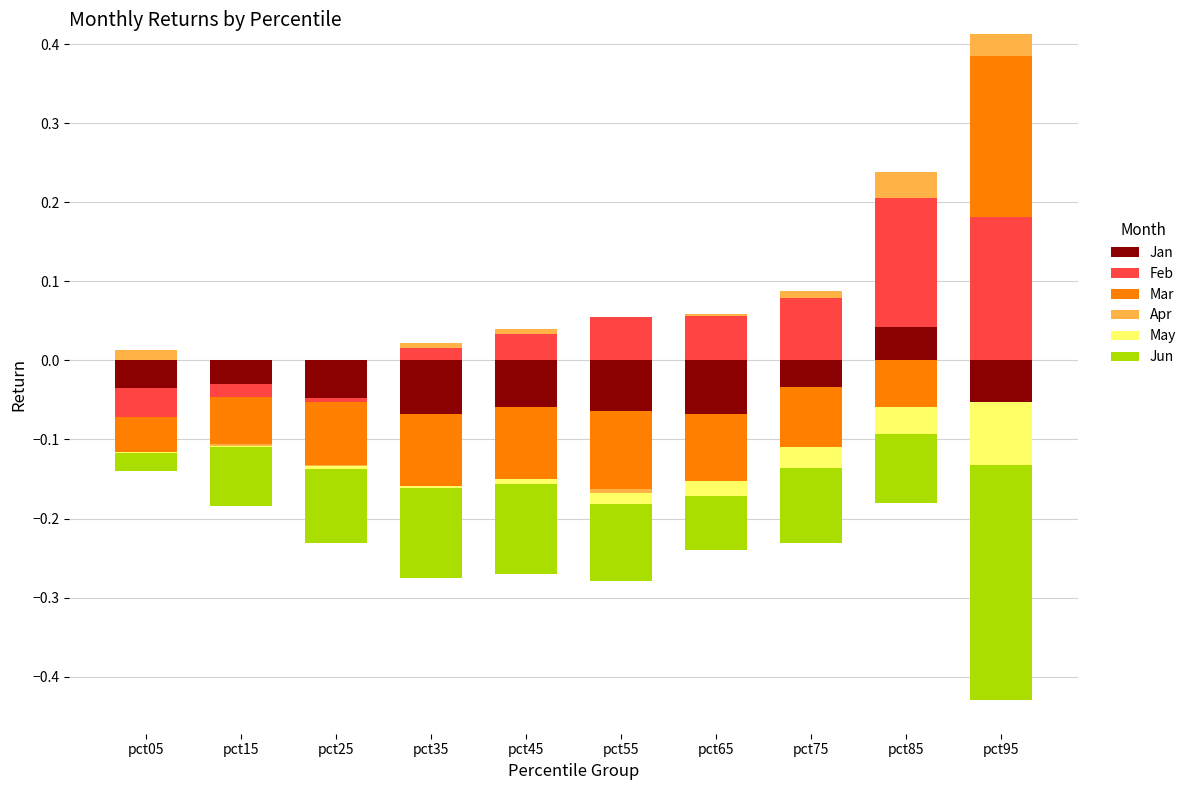

At how many categories does at least one series exceed 0?

8